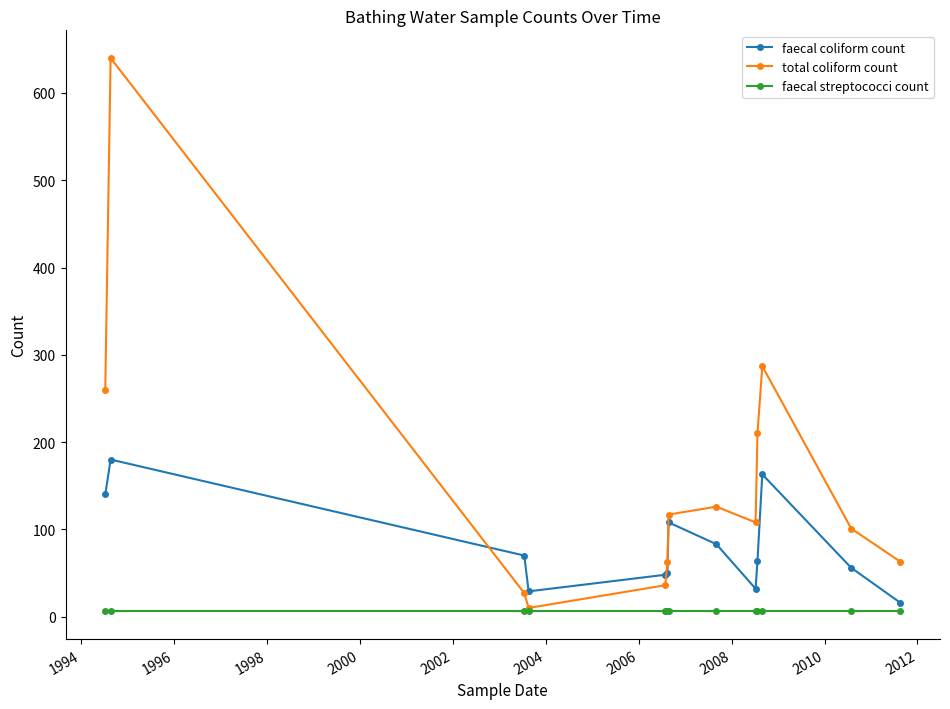

True or false: faecal coliform count has more than 1 points higher than both neighbors.

True